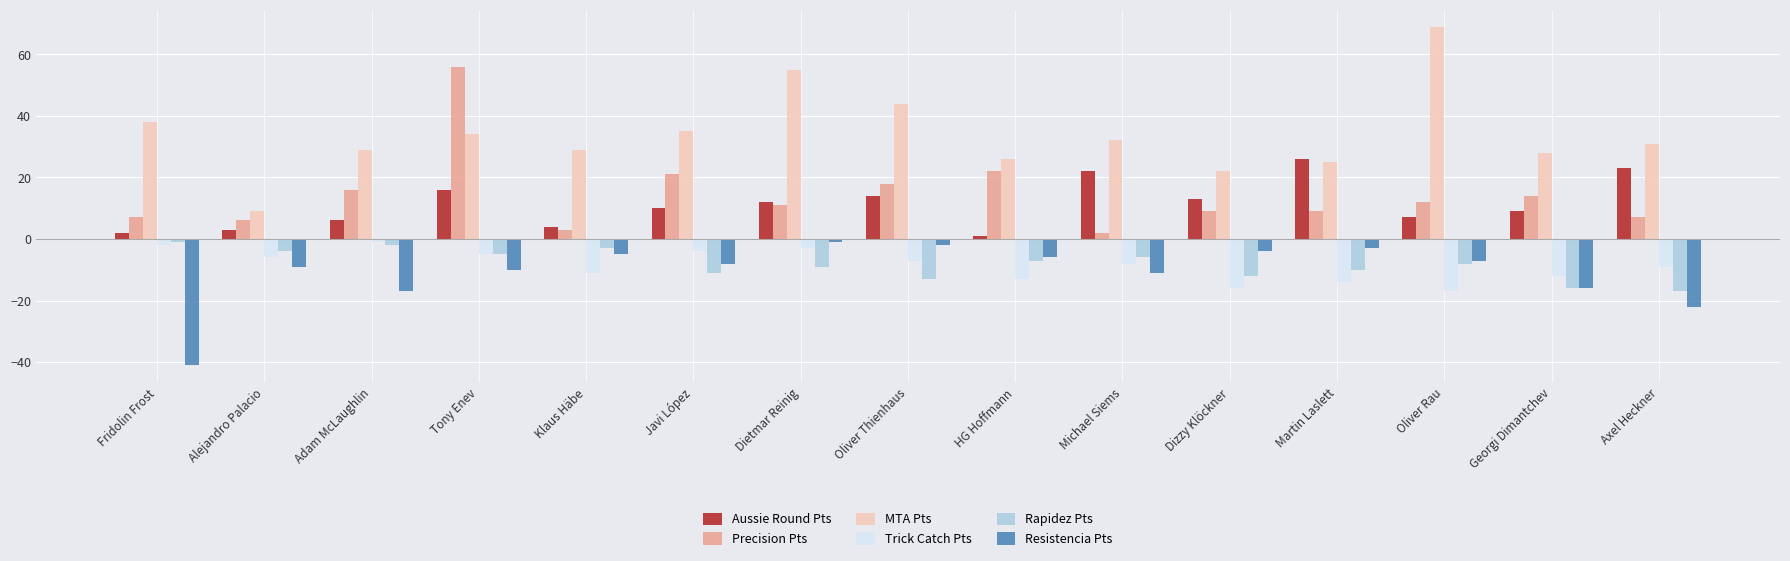

How many groups of bars are there?

15